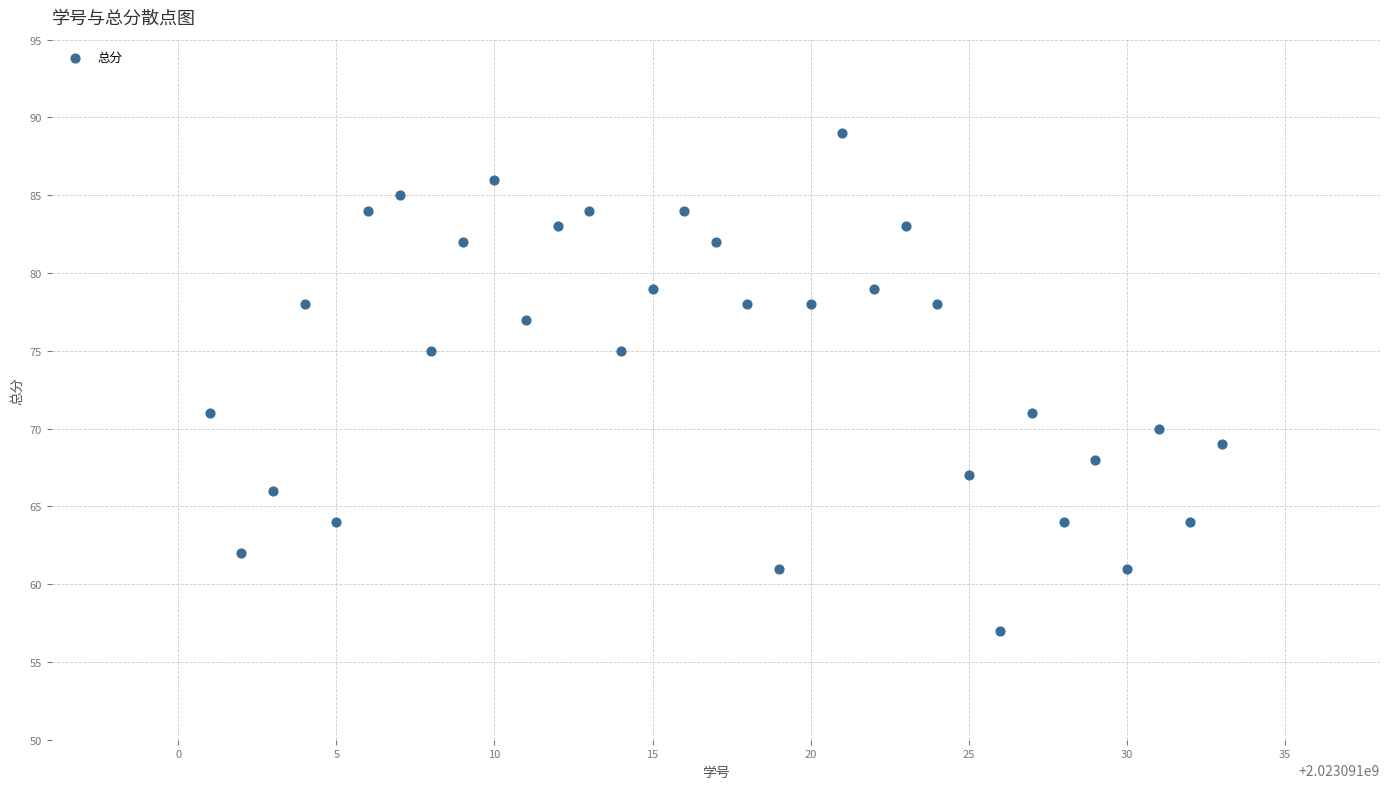

What is the range of Y values (max minus min)?

32